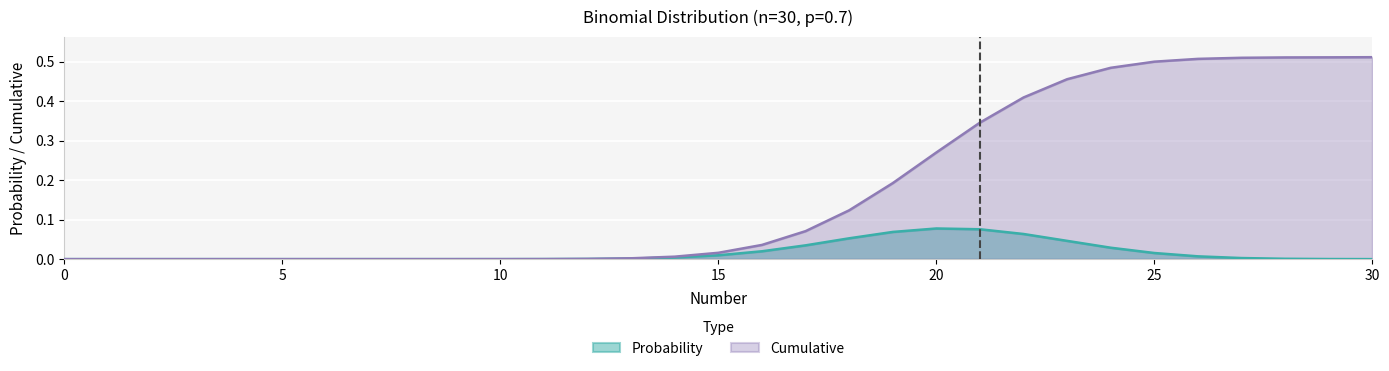

Does the chart display data point markers on the line(s)?

No